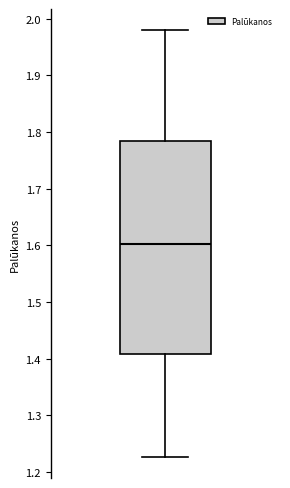

Transcribe this box plot: give where the median line is, the range the box spans, and where the two whiskers end, as read against the y-axis. The values are not printed on the chart, so give them approximately, as read against the axis.

median 1.60, box 1.41 to 1.78, whiskers 1.23 to 1.98